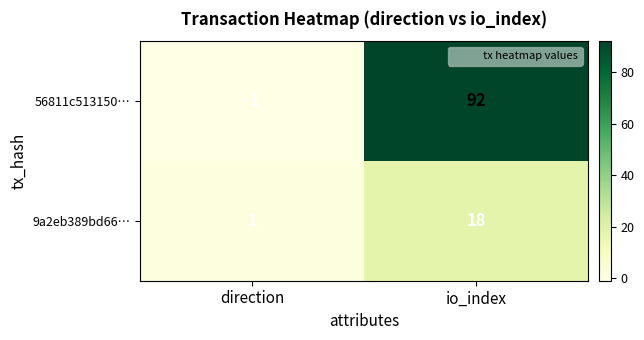

List the series in order of their peak value, lowest first.

9a2eb389bd66…, 56811c513150…